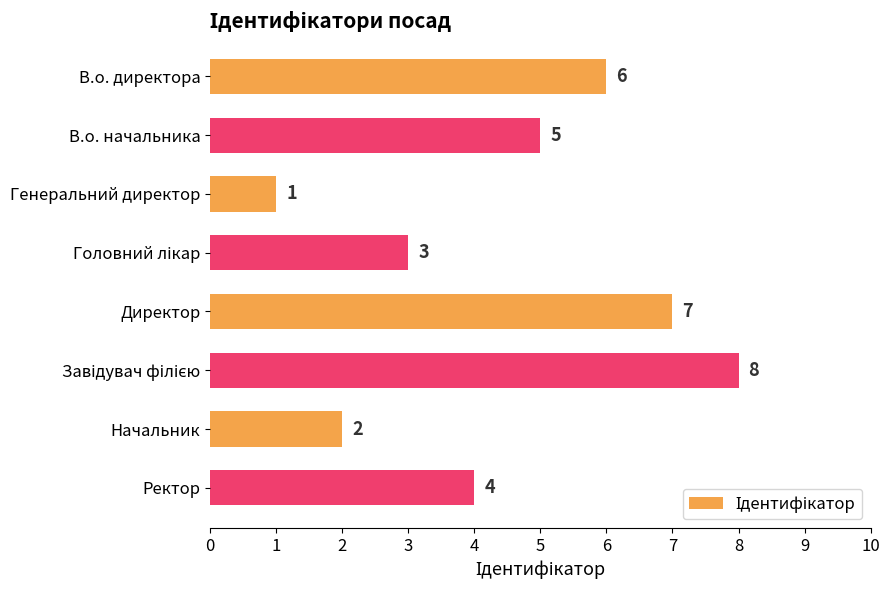

What is the label of the 5th bar from the top?

Директор